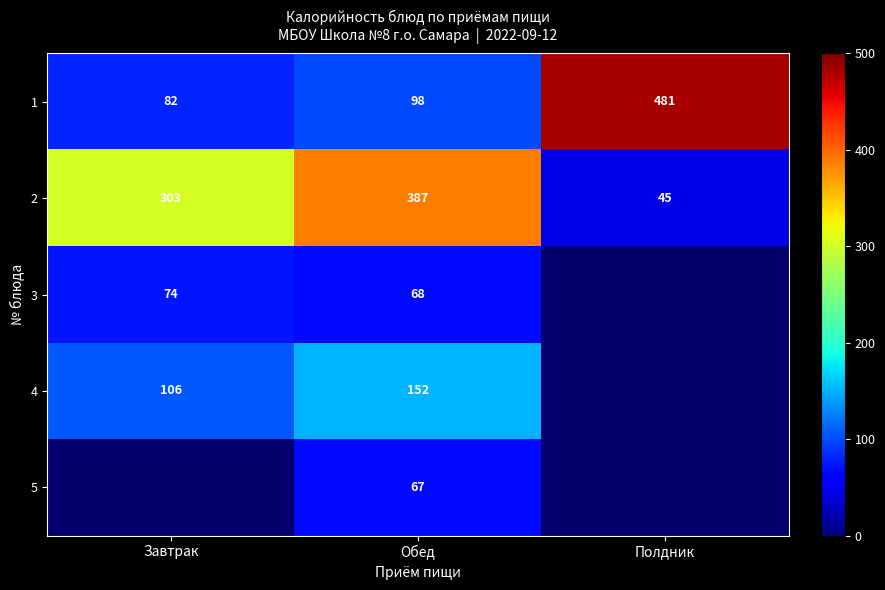

What is the average value of the 2 series?

245